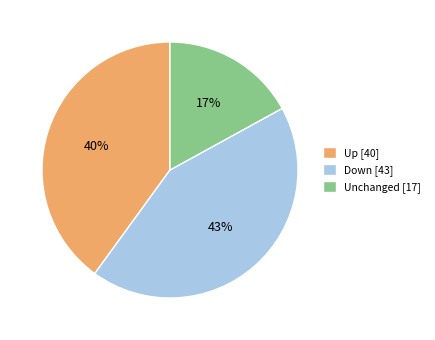

Is there any slice that represents more than half of the pie?

No